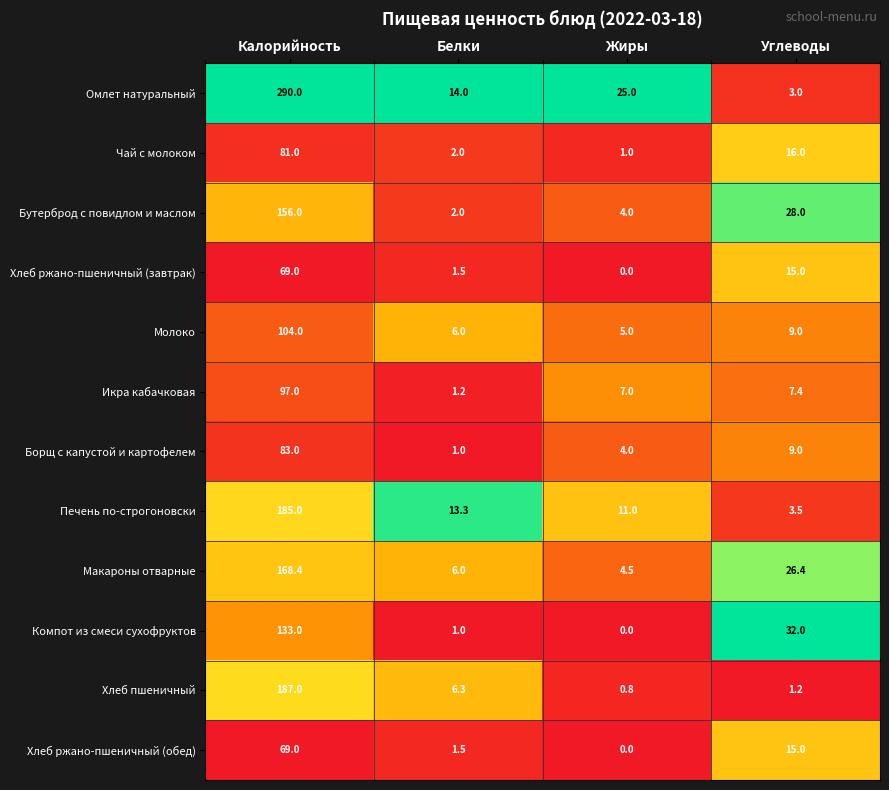

What is the difference between the Печень по-строгоновски values at Жиры and Белки?

2.3